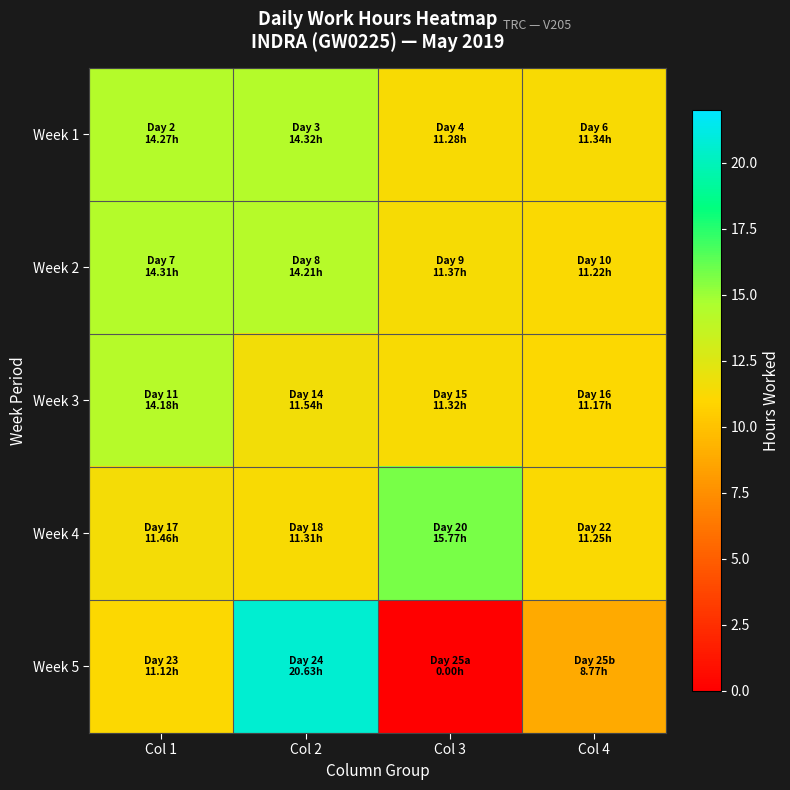

What is the difference between the highest and lowest values at Col 4?

2.6